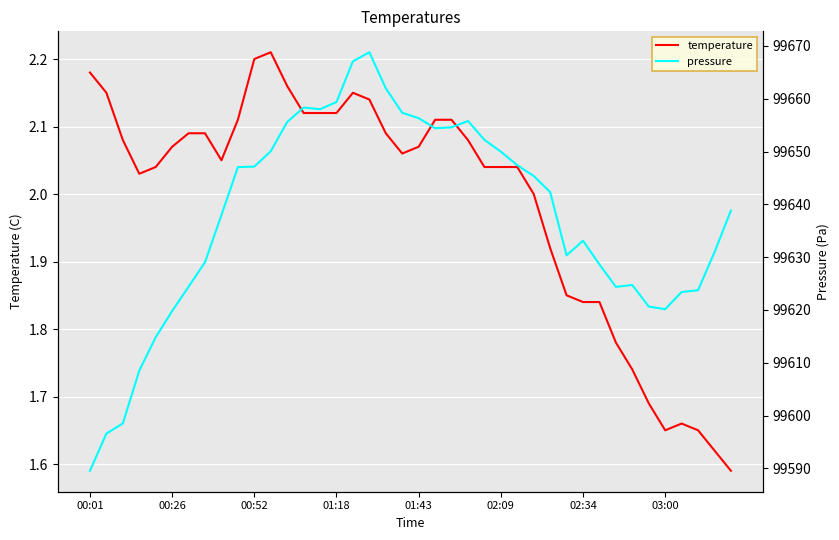

Where does the temperature series first go above 2?

00:01